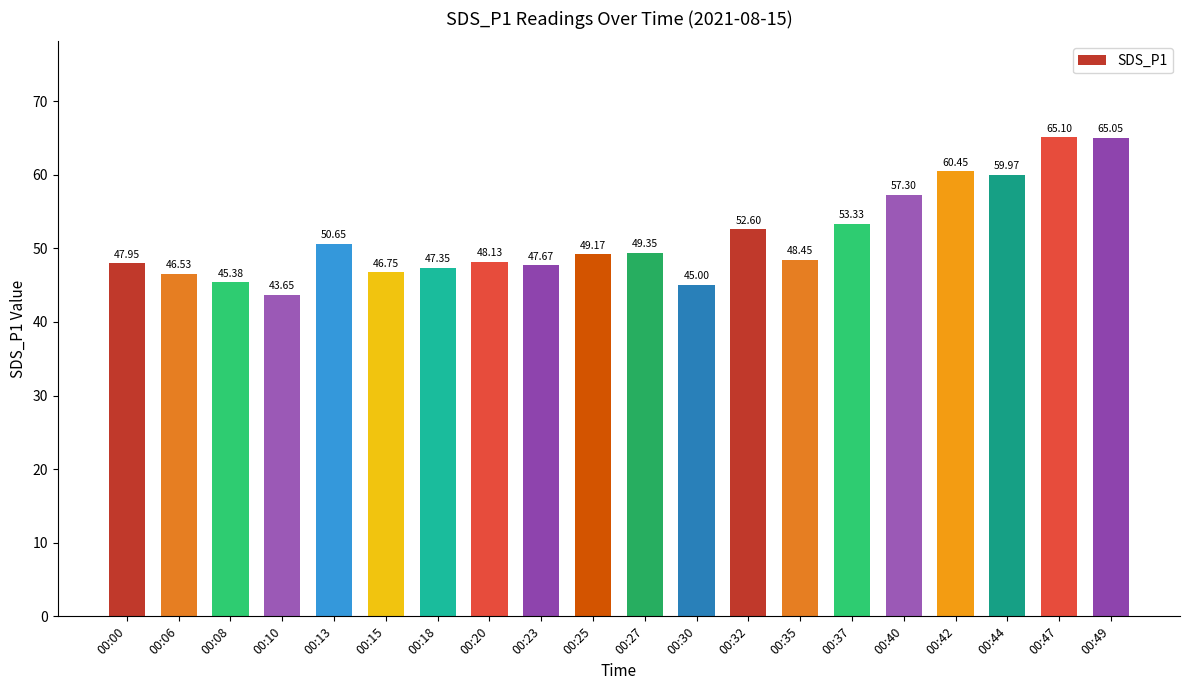

Approximately how many times larger is the value at 00:37 compared to 00:40?

0.9